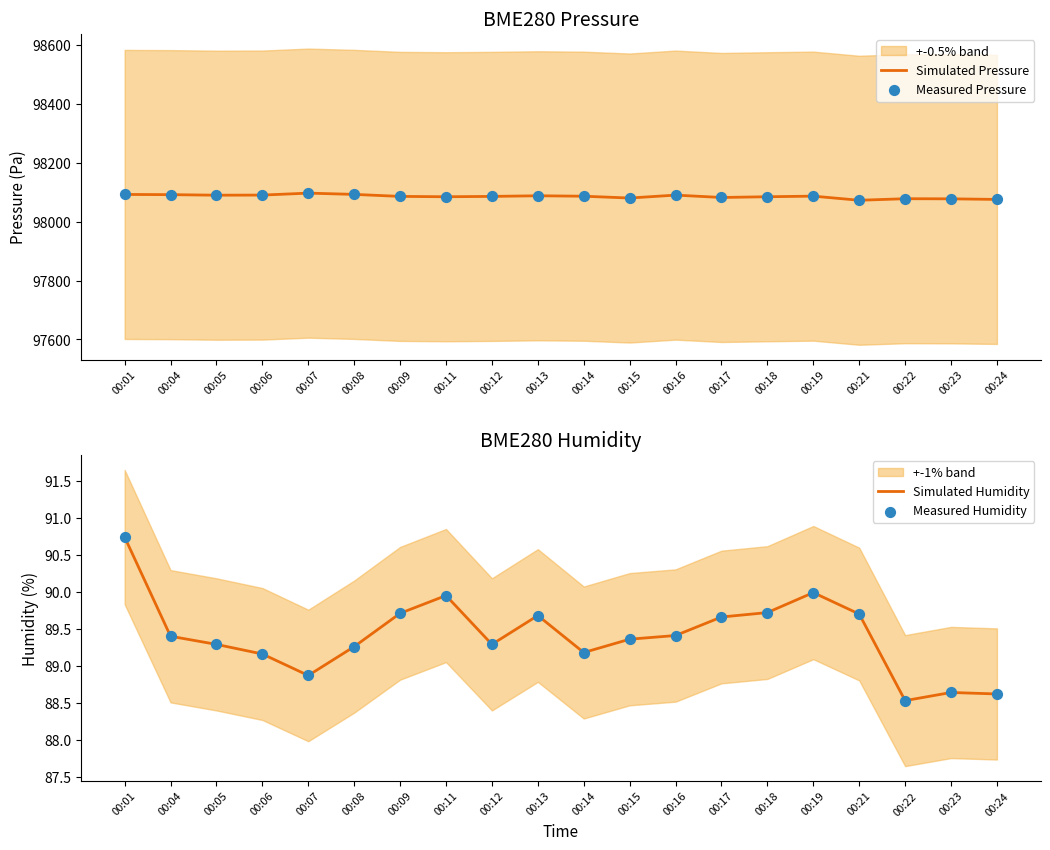

Which series has the widest spread of Y values?

Simulated Pressure